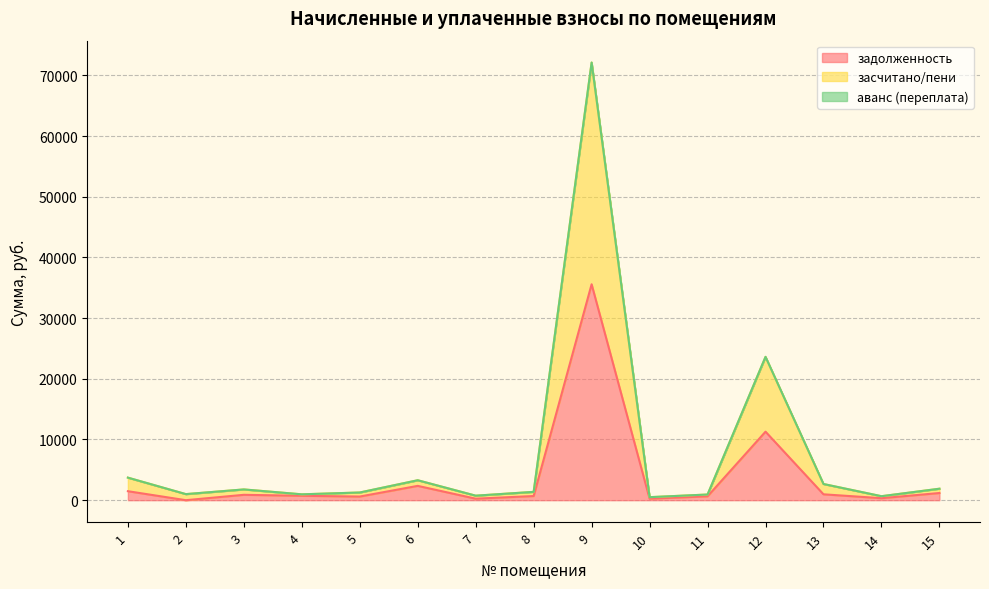

What is the value of the засчитано/пени point at the 11th from the left?

935.6